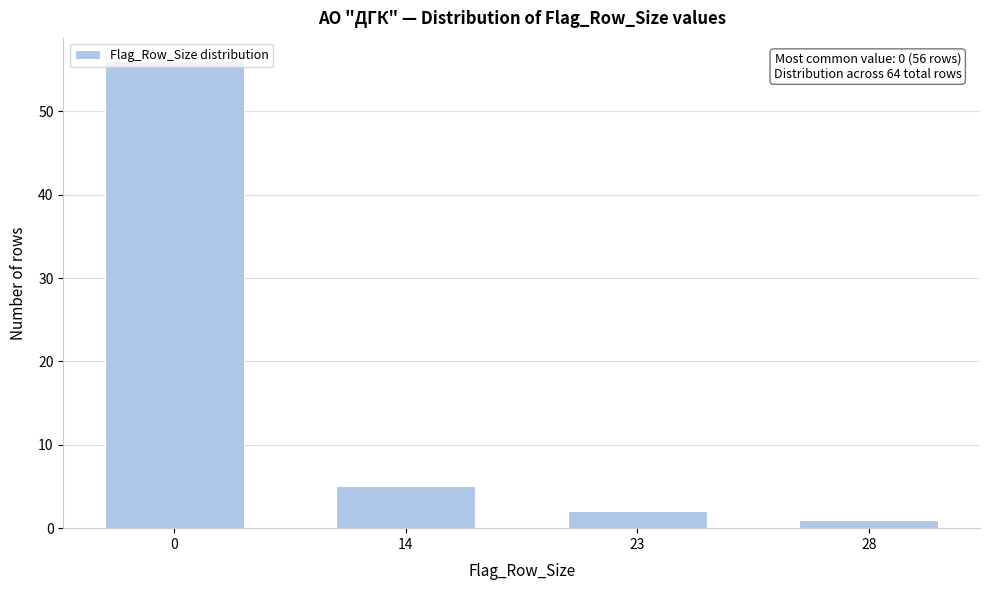

The chart shows a value of 5 at 14. True or false?

True